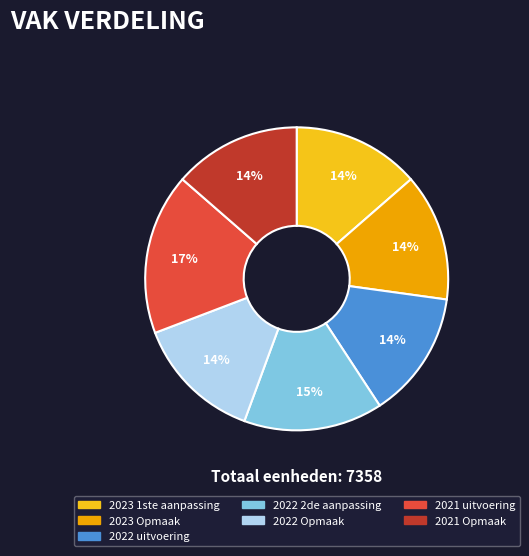

True or false: 2021 Opmaak accounts for 1% of the total.

False